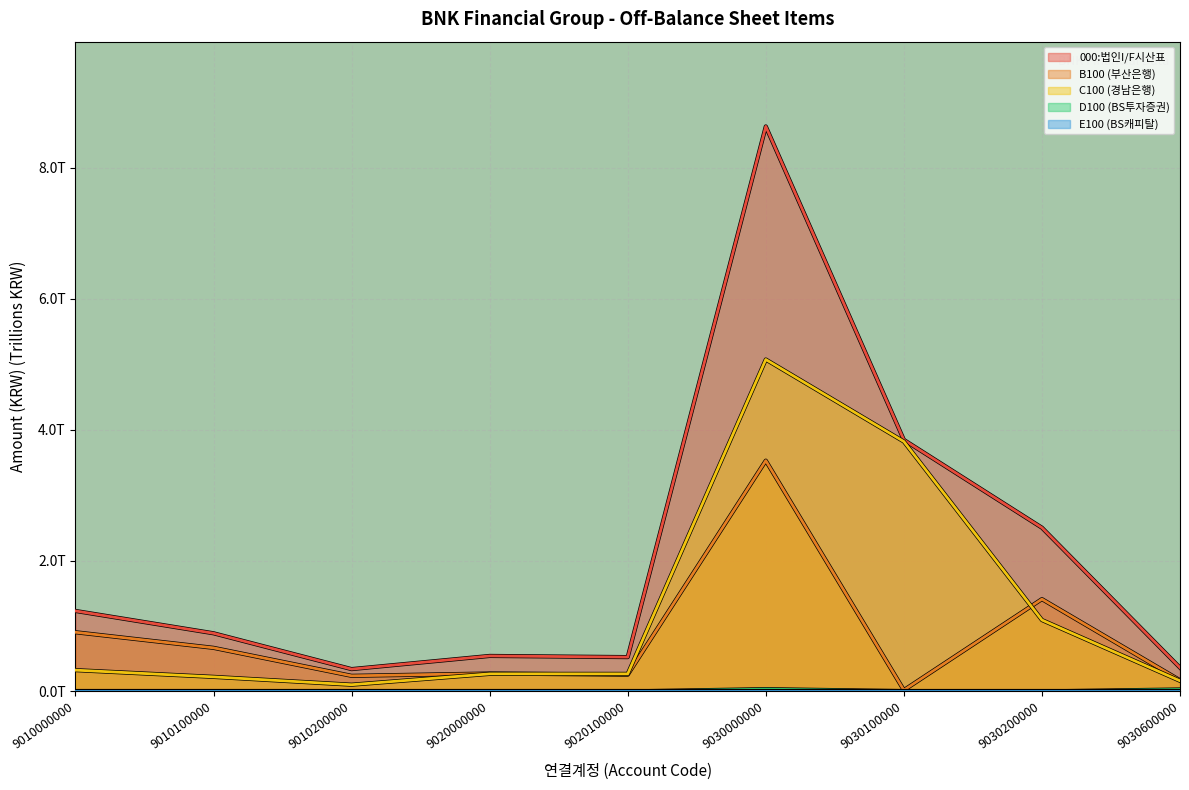

What is the average value of the 000:법인I/F시산표 series?

2.1